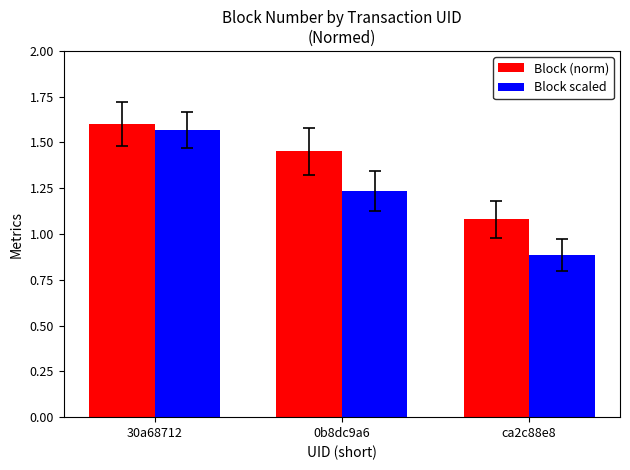

How many groups of bars are there?

3